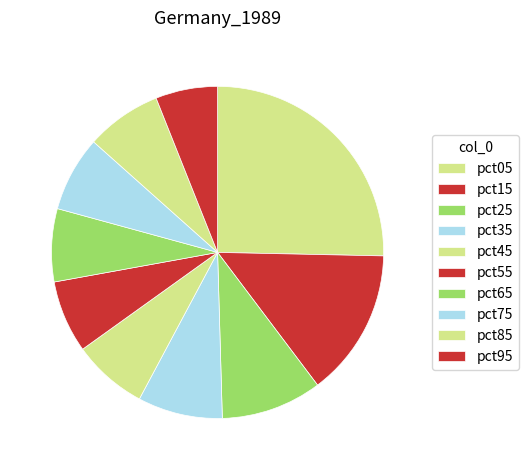

Approximately how many times larger is the value at pct65 compared to pct45?

1.0